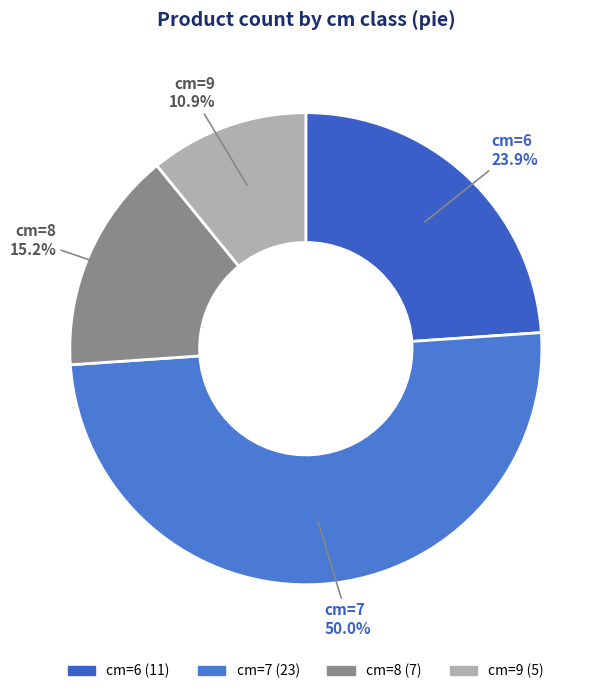

How many segments does this pie chart have?

4